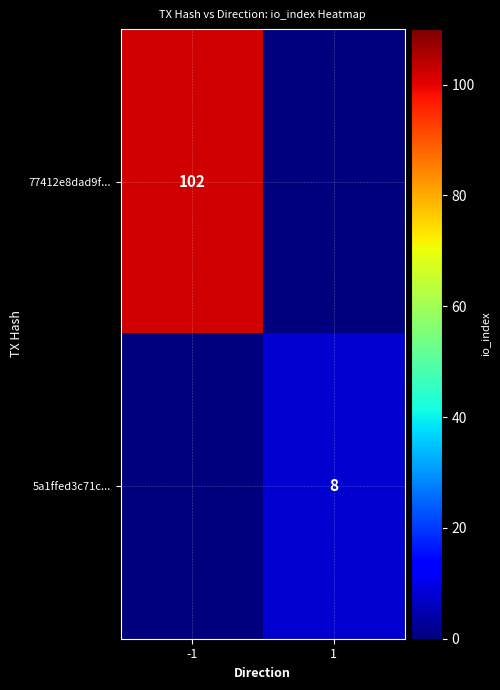

Is it true that 5a1ffed3c71c... equals 8 at 1?

True